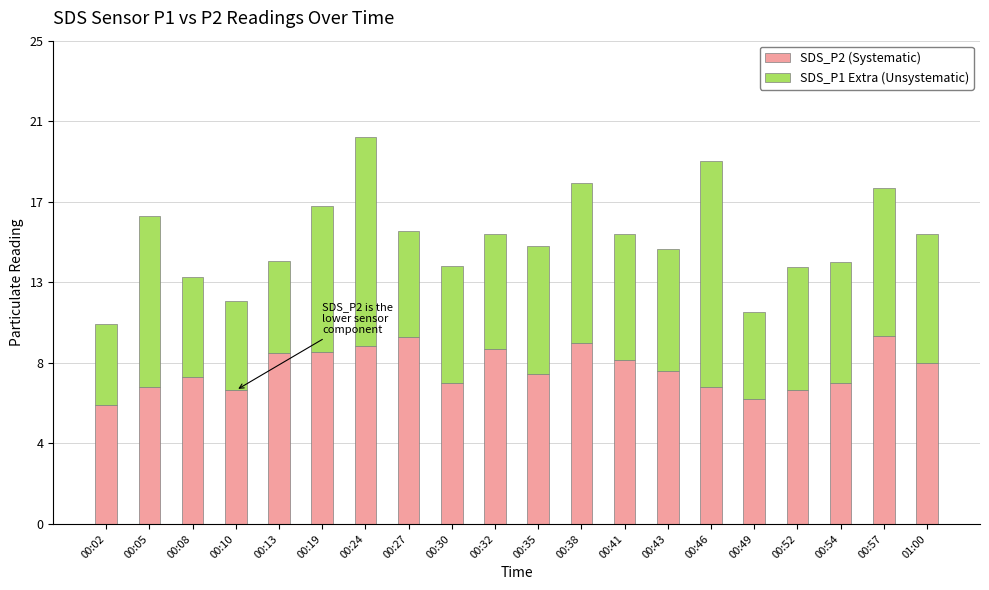

Are the bars grouped side by side (vs. stacked)?

No